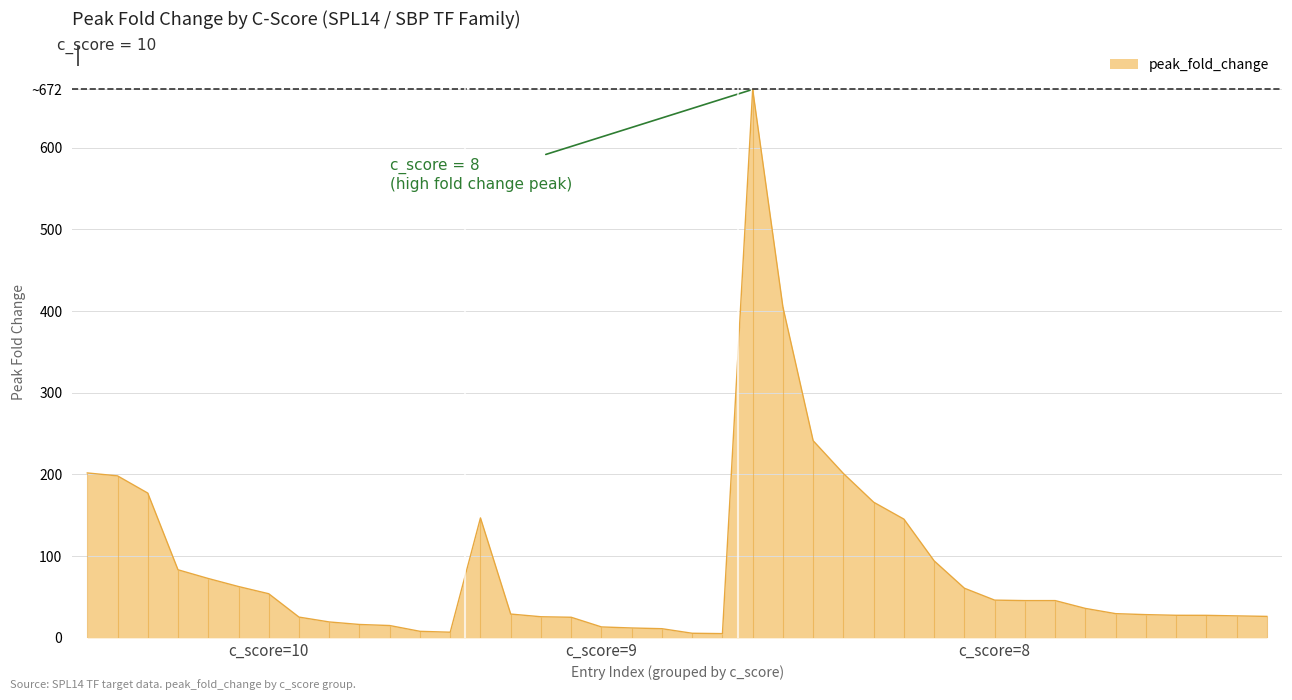

Read the value at 12.

6.9